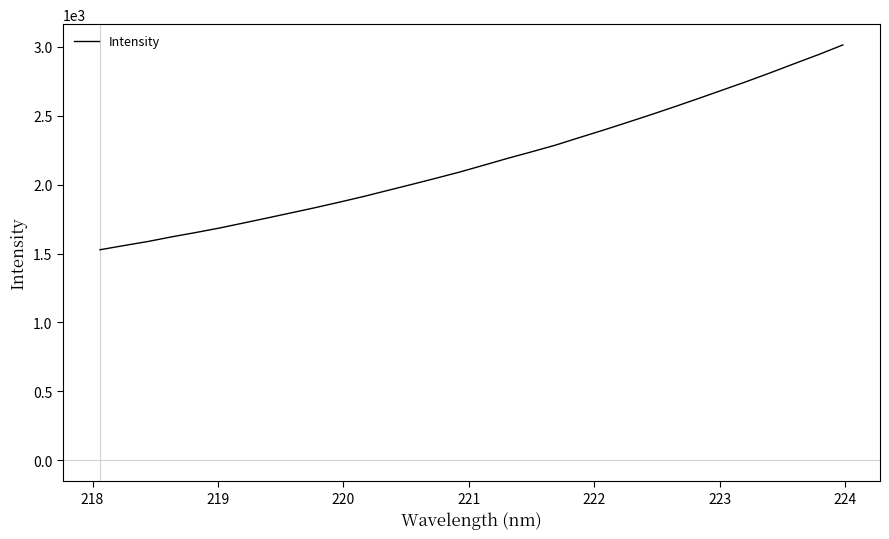

What is the difference between the maximum and minimum values?

1485.4